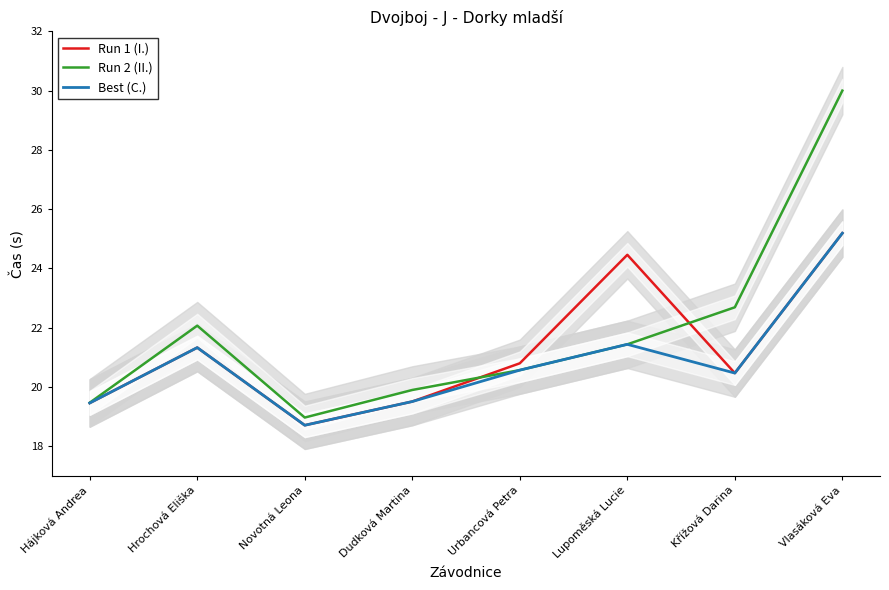

Is the value of Run 1 (I.) at Lupoměská Lucie greater than the value of Run 2 (II.) at Dudková Martina?

Yes